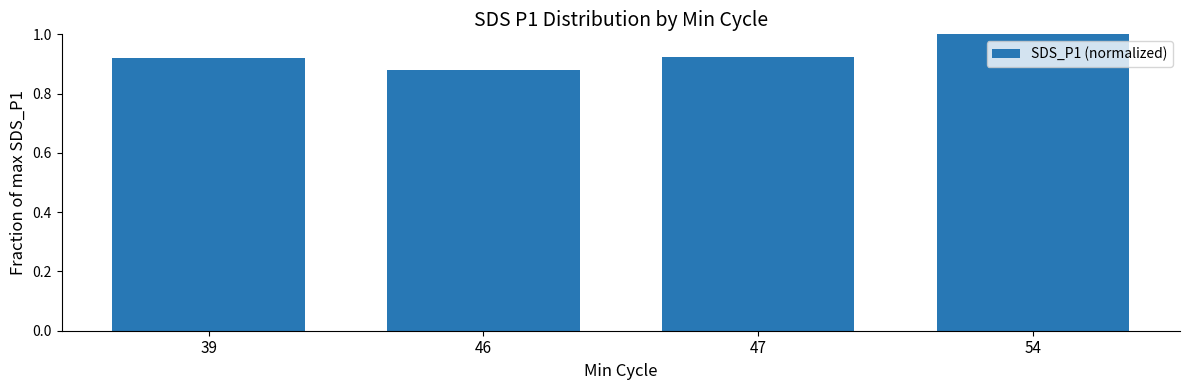

Which category has the highest value across all series?

54